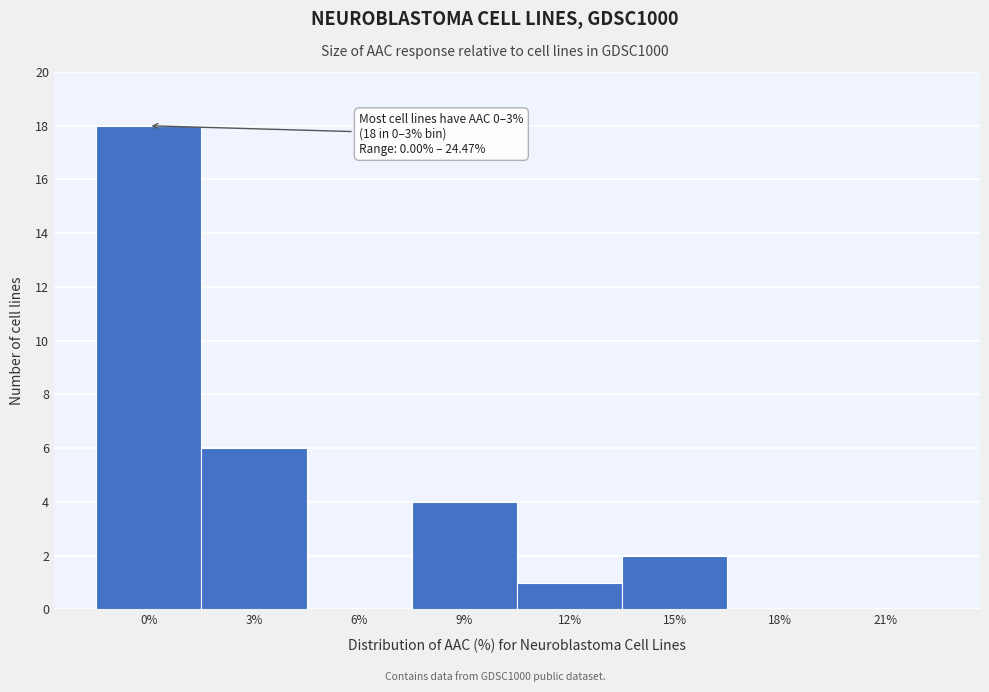

Reading left to right, transcribe all the data shown in this chart.

0%=18	3%=6	6%=0	9%=4	12%=1	15%=2	18%=0	21%=0